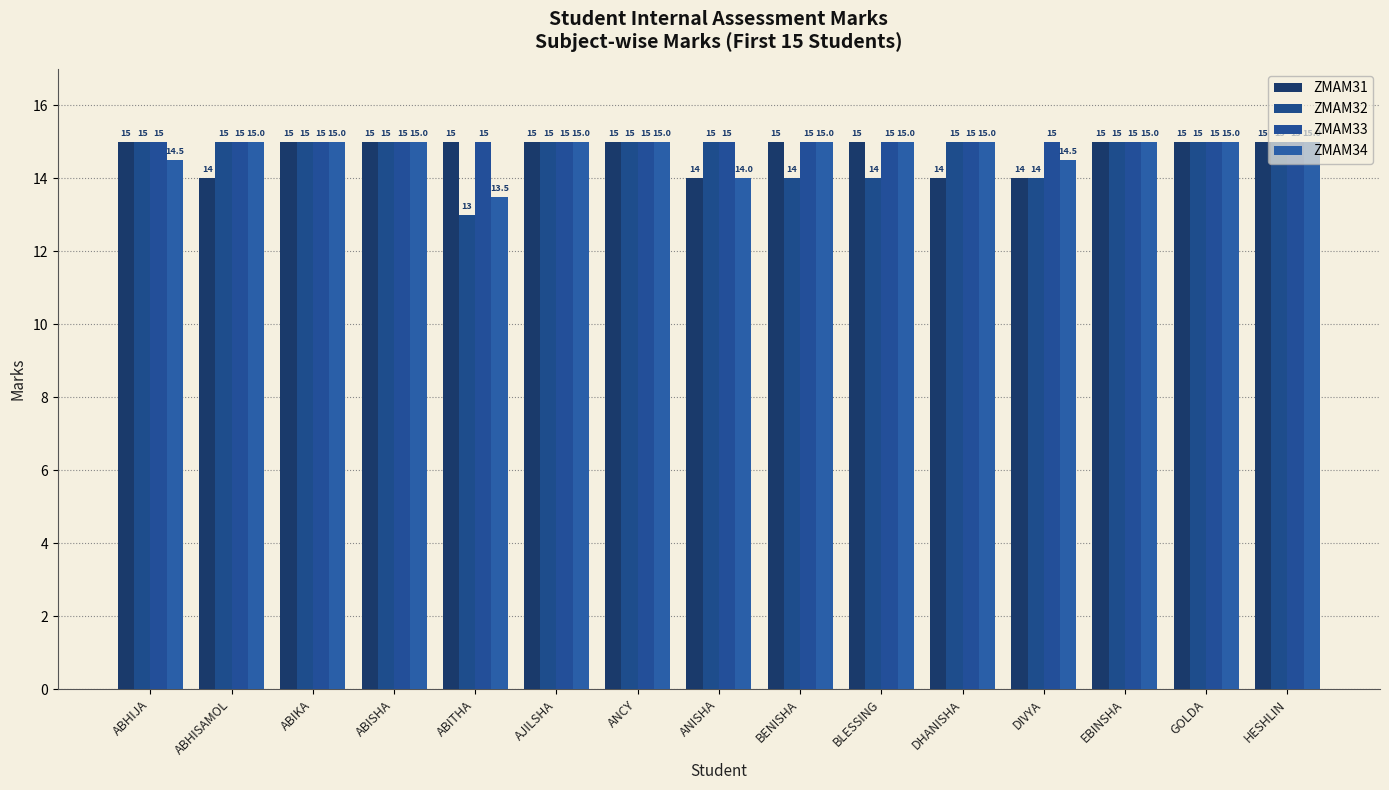

Which series has the widest spread of values?

ZMAM32